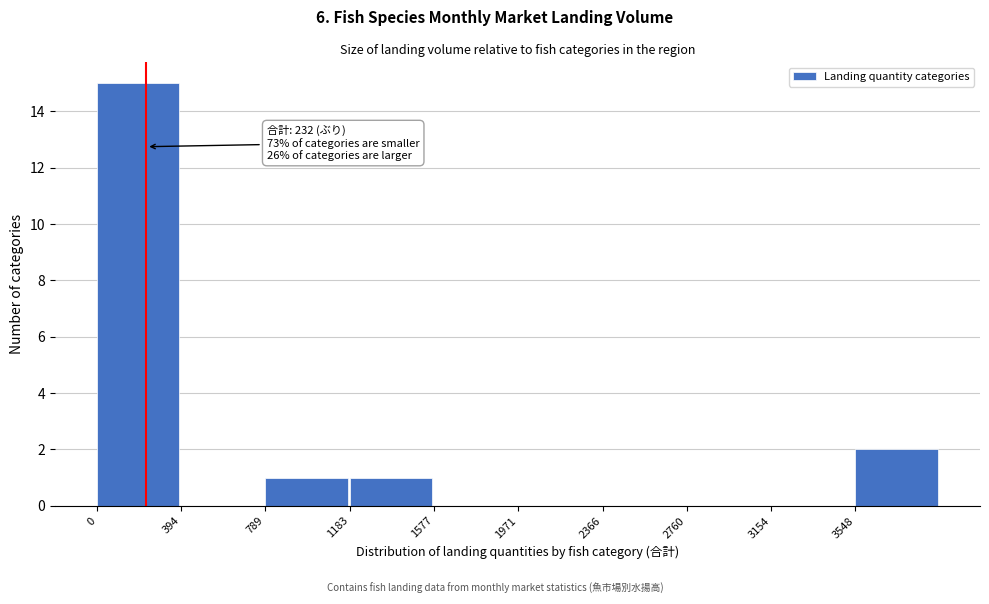

Over which range of the x-axis is the bar tallest?

0 to 400